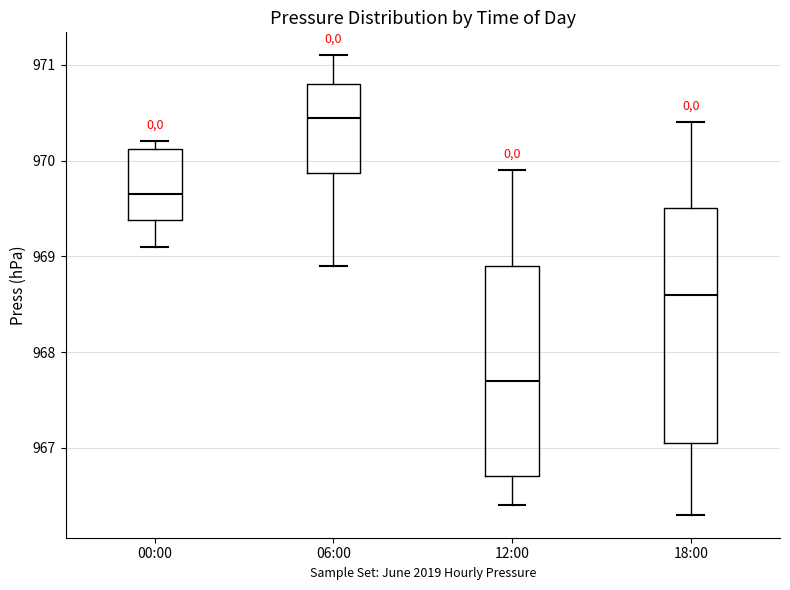

Where is the lower edge of the box for 18:00 on the y-axis? The values are not printed on the chart, so give them approximately, as read against the axis.

967.1